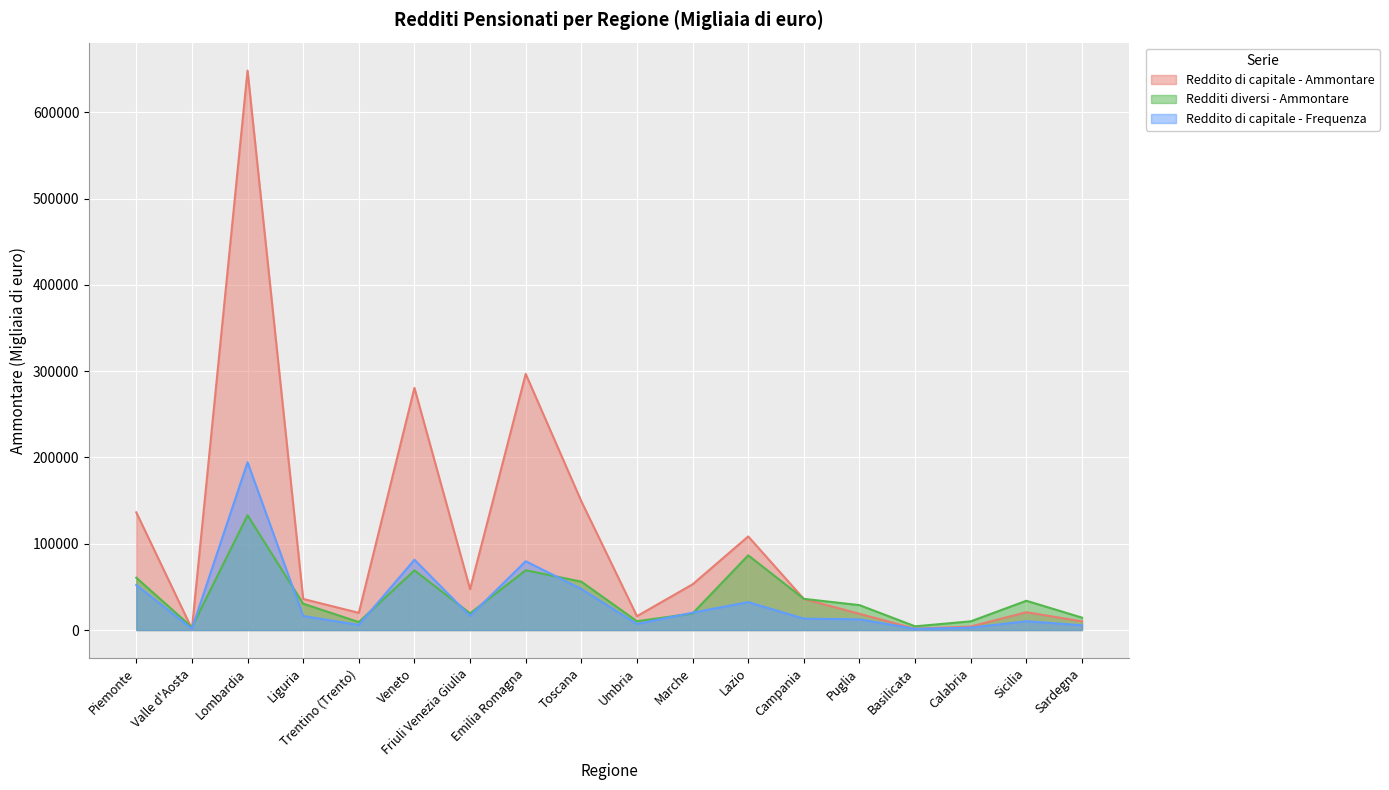

Where does the Reddito di capitale - Frequenza series first go above 16230?

Piemonte